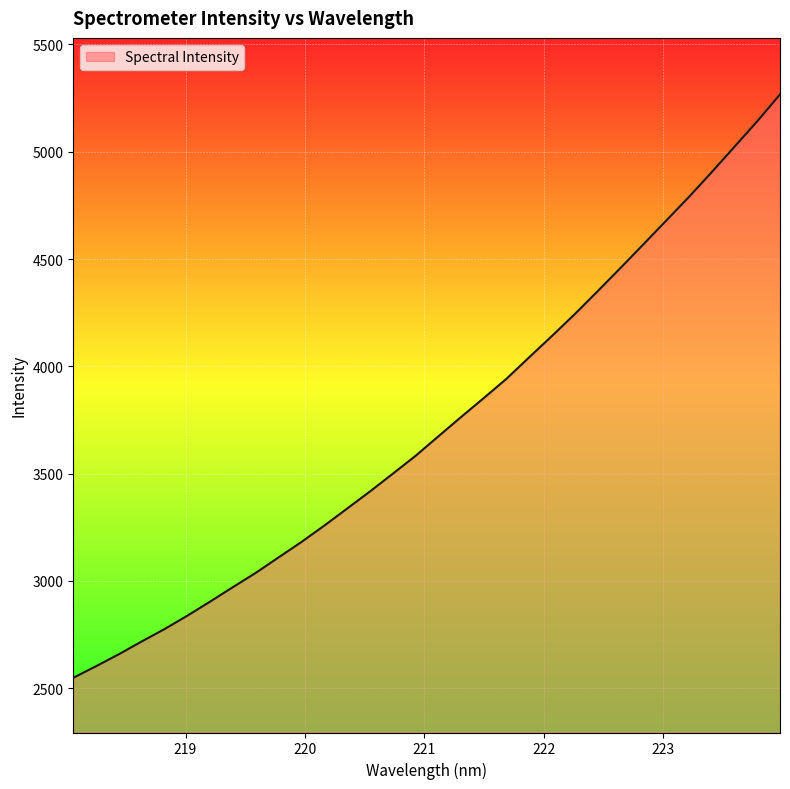

What is the difference between the maximum and minimum values?

2718.5